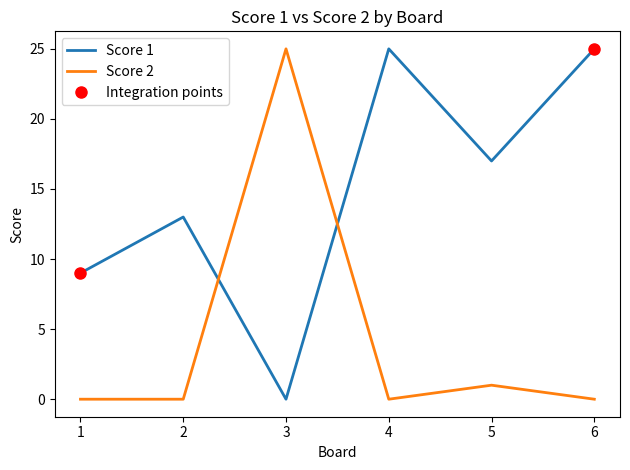

How many lines are shown in the chart?

2